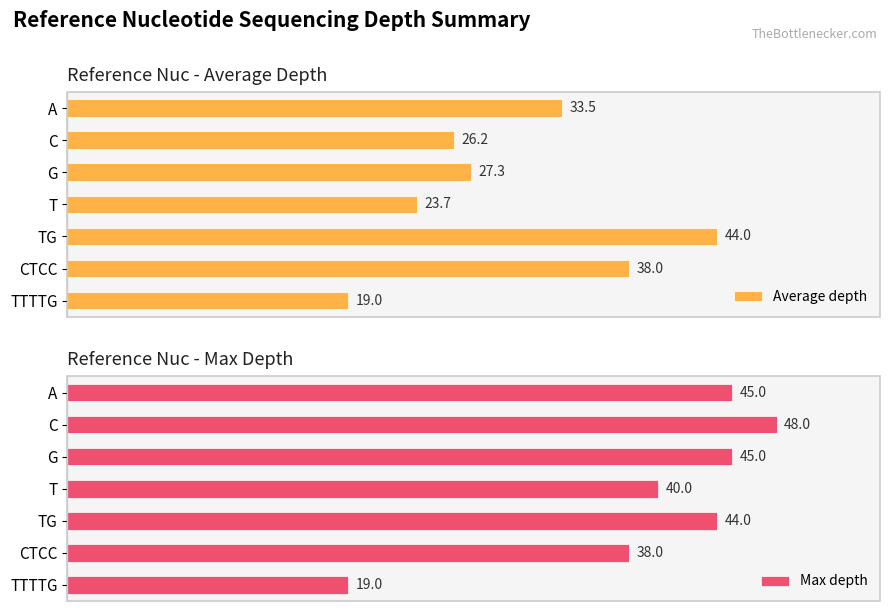

At which label is Max depth closest to 33?

CTCC